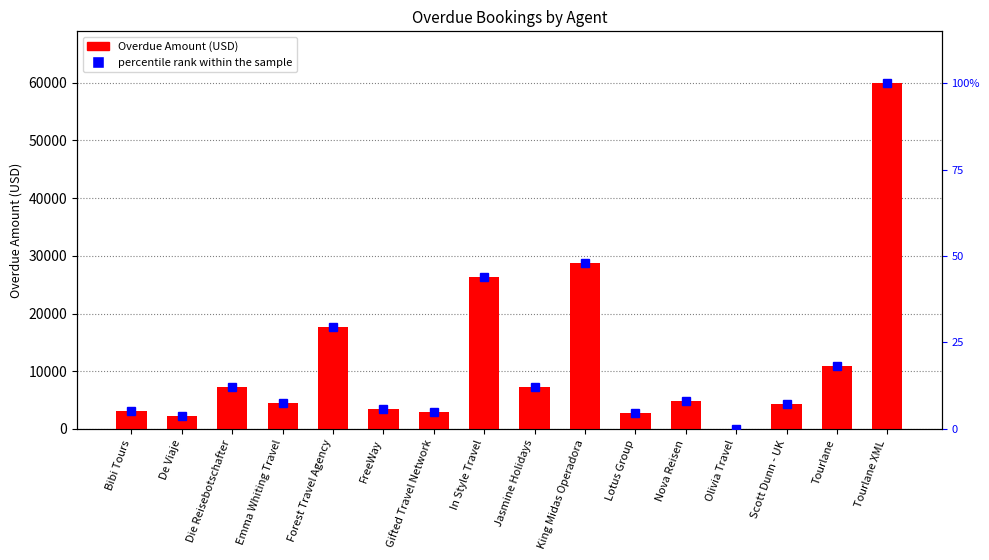

The percentile rank within the sample series shows 8.2 at Nova Reisen. True or false?

True